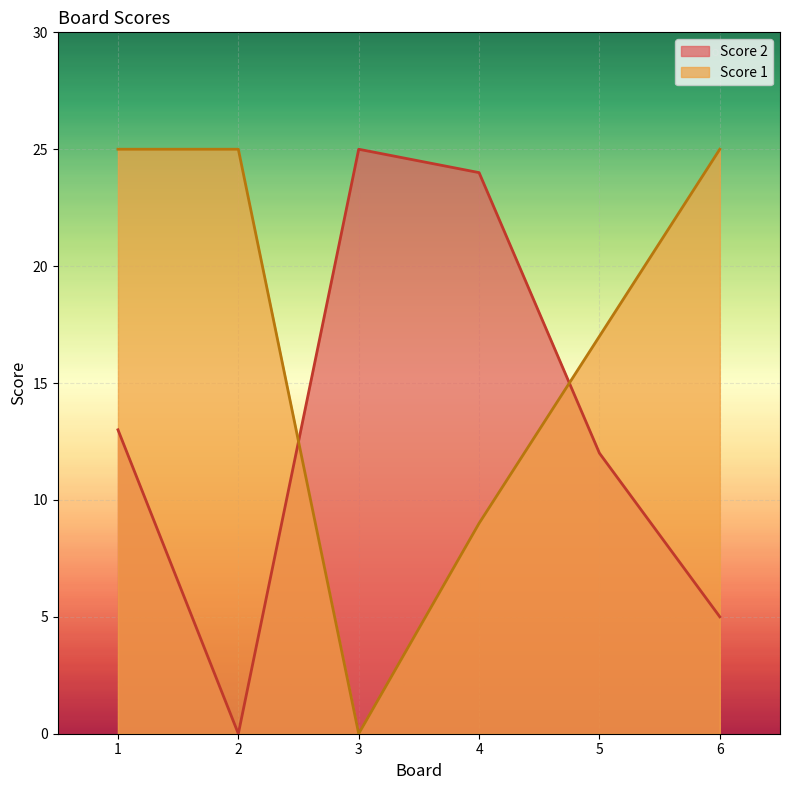

The Score 1 series shows 25 at 2. True or false?

True